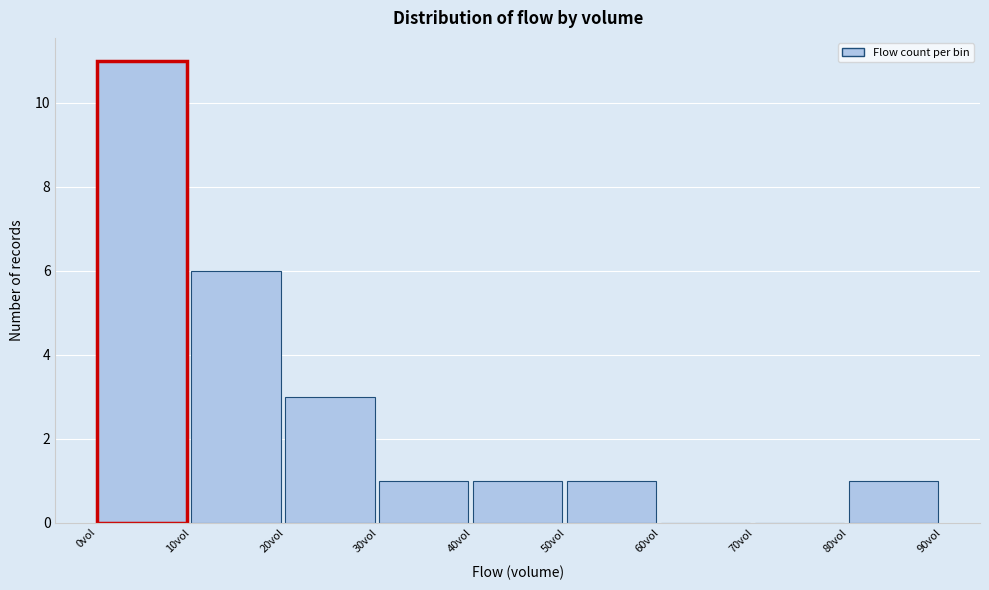

How tall is the bar that spans 0 to 10 on the x-axis? The values are not printed on the chart, so give them approximately, as read against the axis.

11